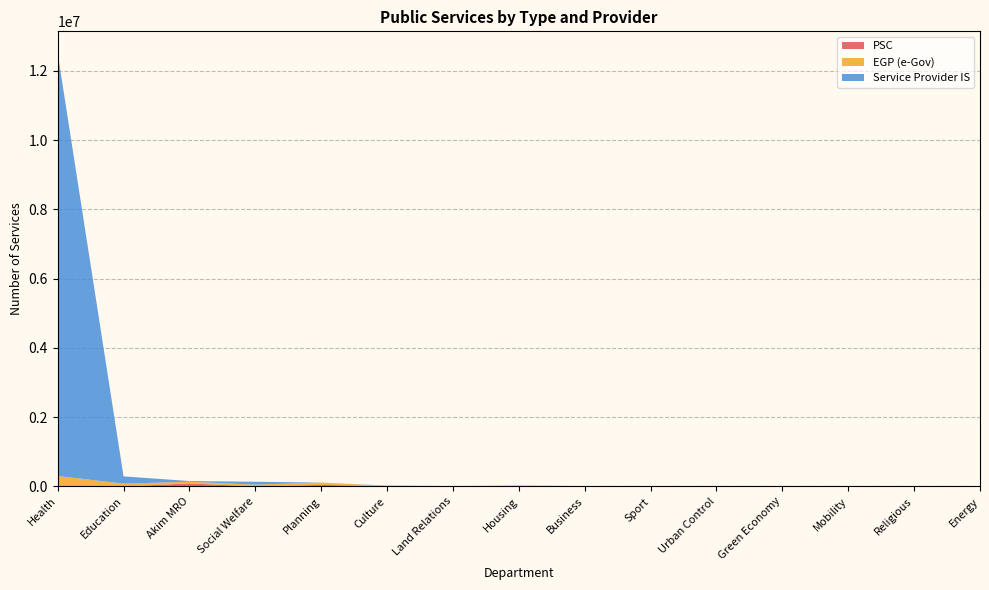

Reading left to right, what are all the values shown in this chart?

PSC: 0	860	89738	0	46089	11044	0	7724	0	1595	0	0	528	0	0
EGP (e-Gov): 303666	81539	47811	54116	67105	6577	10775	20557	172	221	2540	1680	0	9	60
Service Provider IS: 12211032	210446	19417	82834	10	8121	1239	465	10249	0	0	310	0	46	0